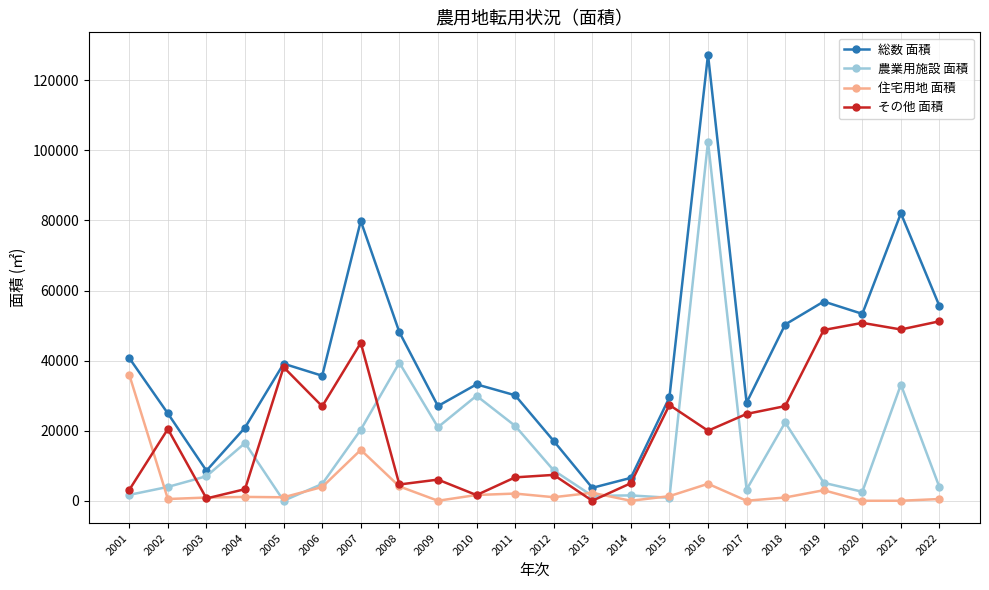

The その他 面積 series shows 45047.0 at 2007. True or false?

True